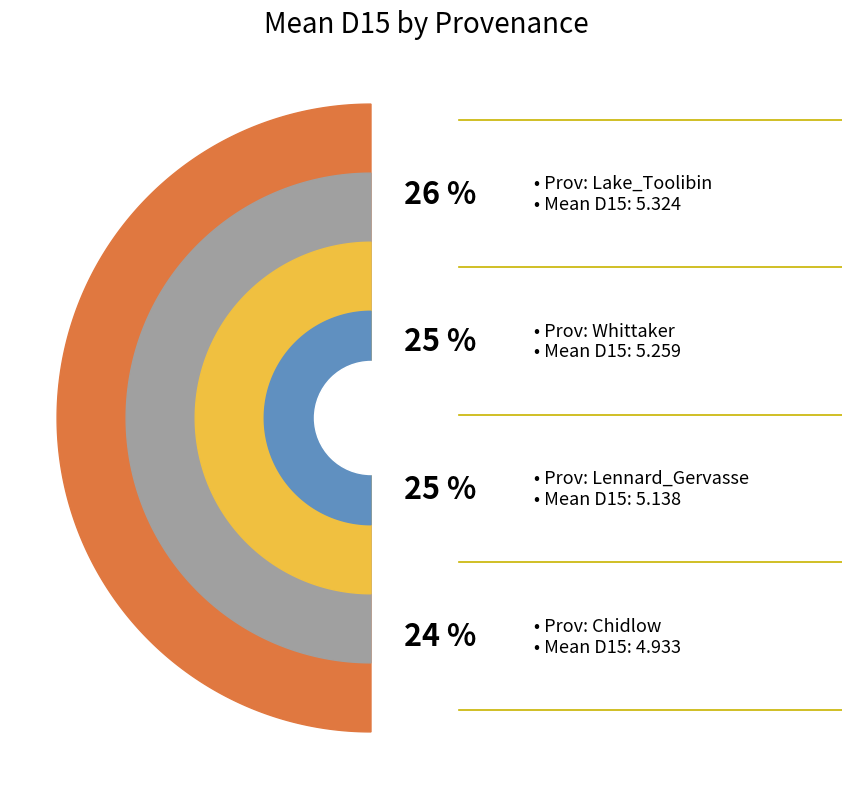

Approximately how many times larger is the value at Chidlow_4 compared to Whittaker_4?

0.9